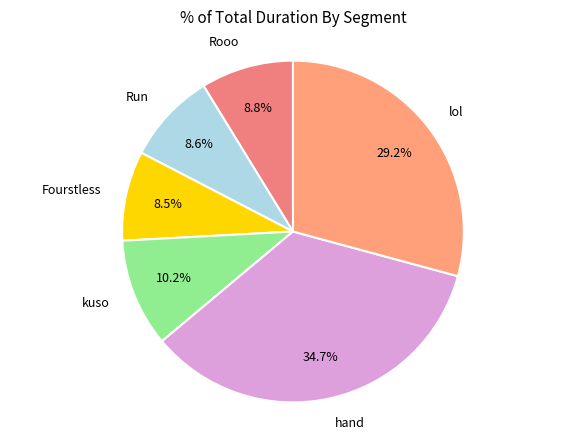

Count the number of slices in the pie.

6